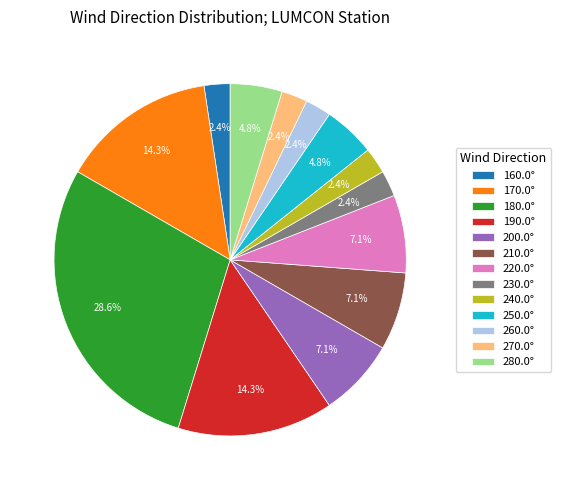

Approximately how many times larger is the value at 170.0° compared to 260.0°?

6.0